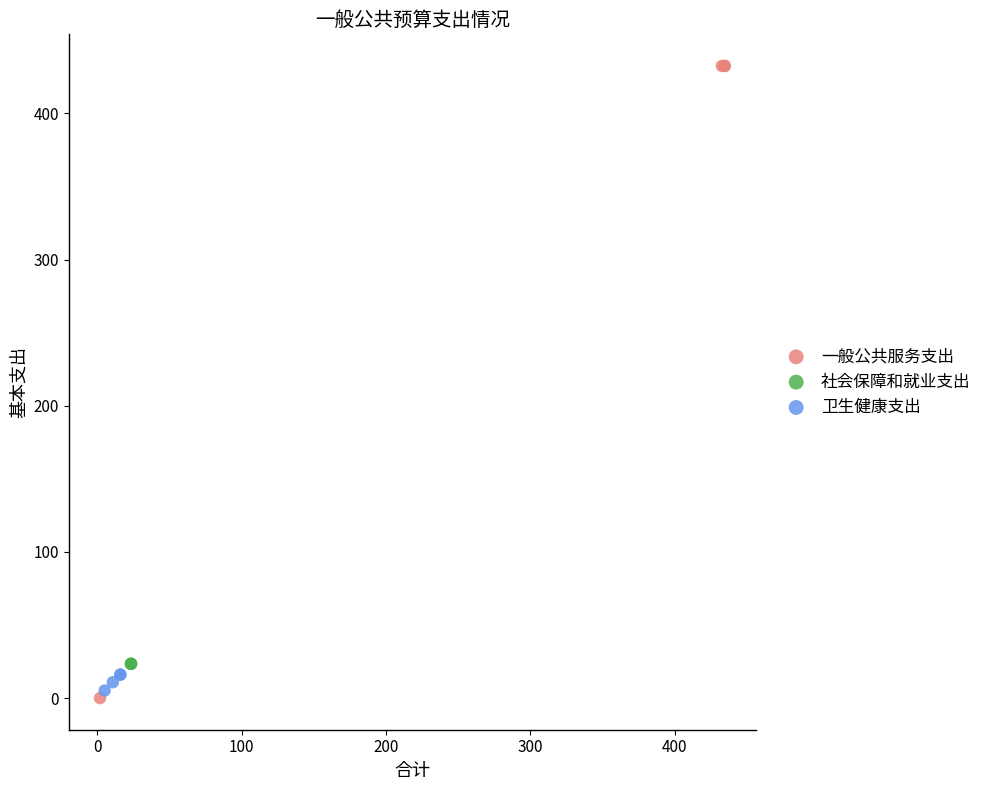

What are all the series names shown in the legend?

一般公共服务支出, 社会保障和就业支出, 卫生健康支出